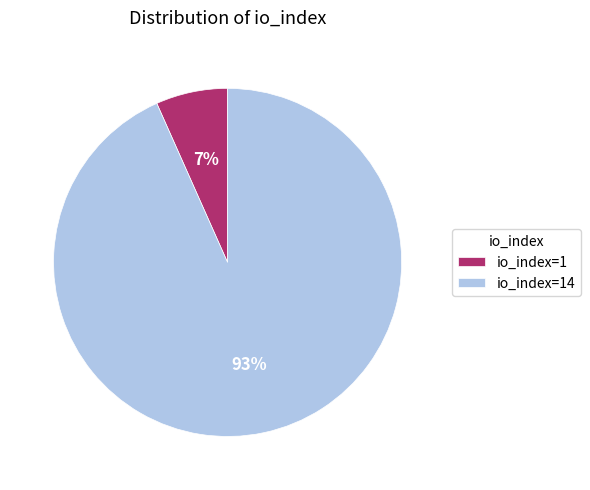

To the nearest percent, what percentage of the pie is io_index=1?

7%